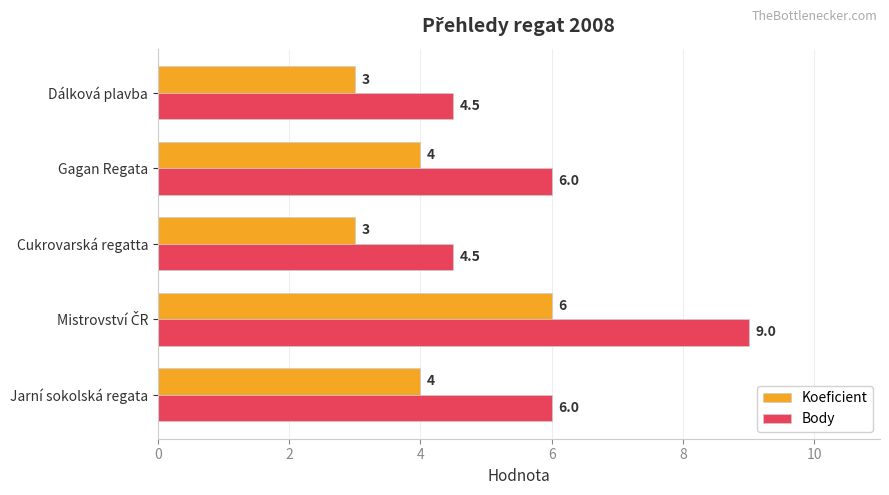

Rank the series by their average value, from highest to lowest.

Body, Koeficient